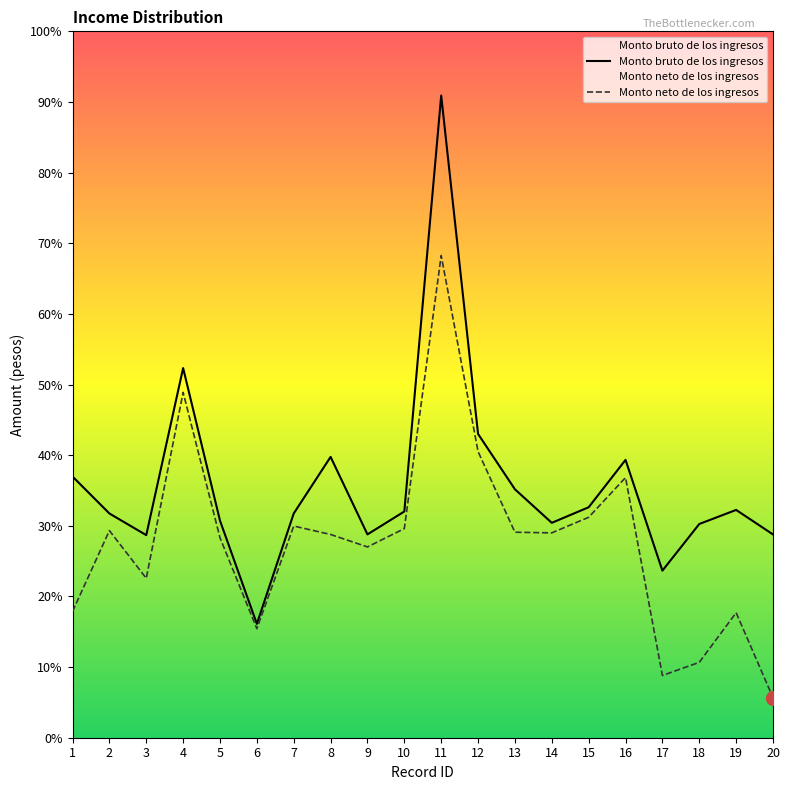

Which series changed the most between 5 and 20?

Monto neto de los ingresos